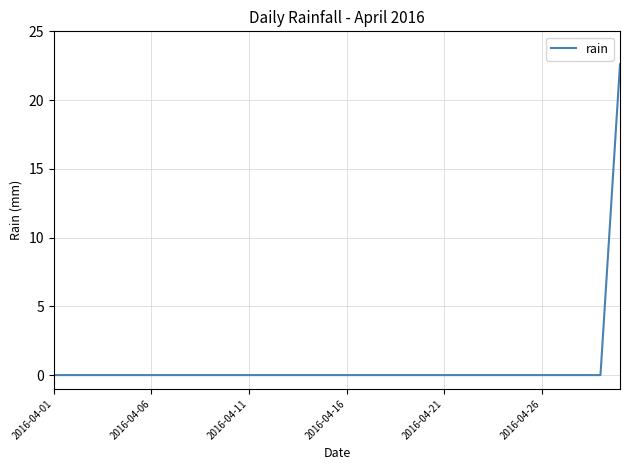

Does the chart have visible grid lines?

Yes